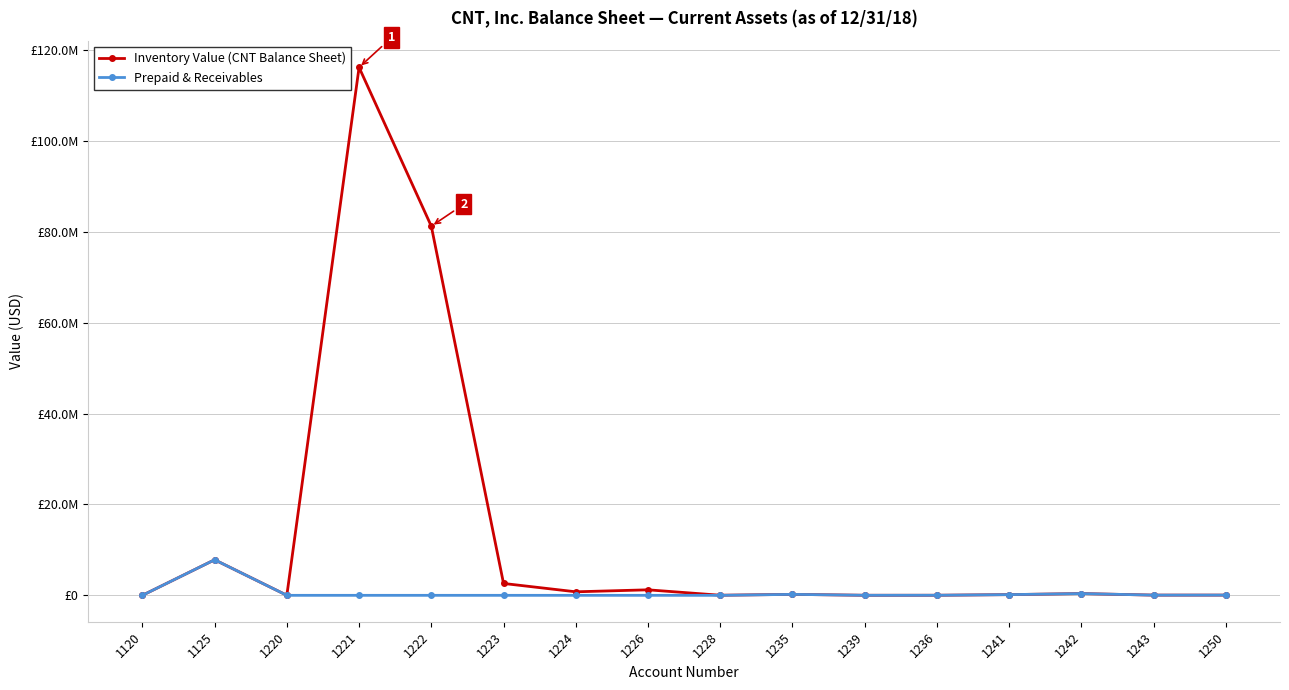

Is this an area chart (filled region under the line)?

No